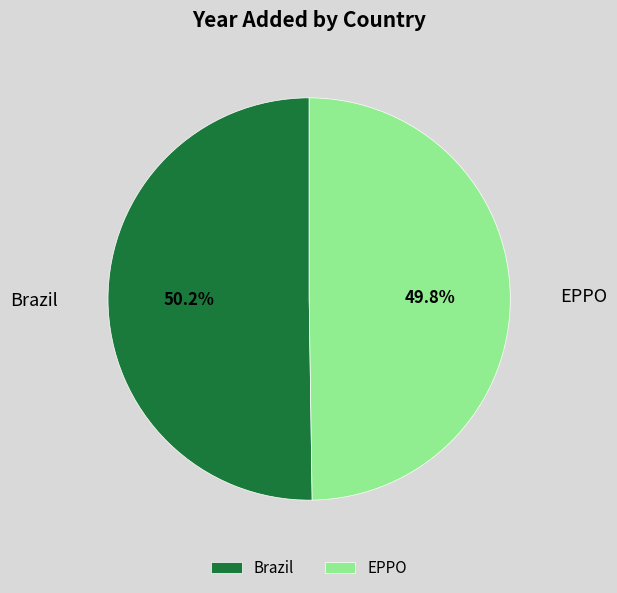

Is it true that EPPO is 56% of the pie?

False